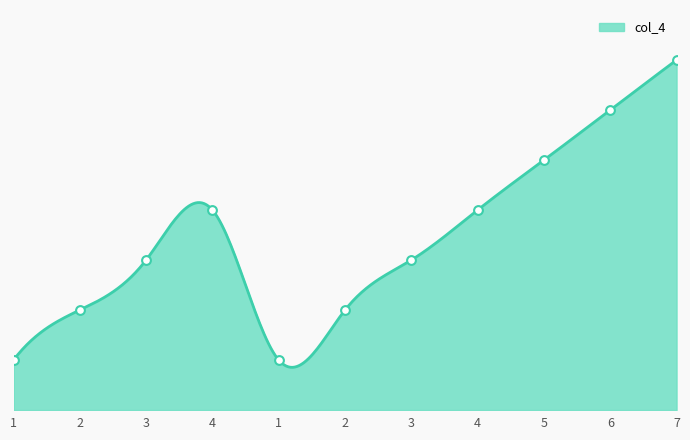

What is the change in value from 1 to 2?

+1